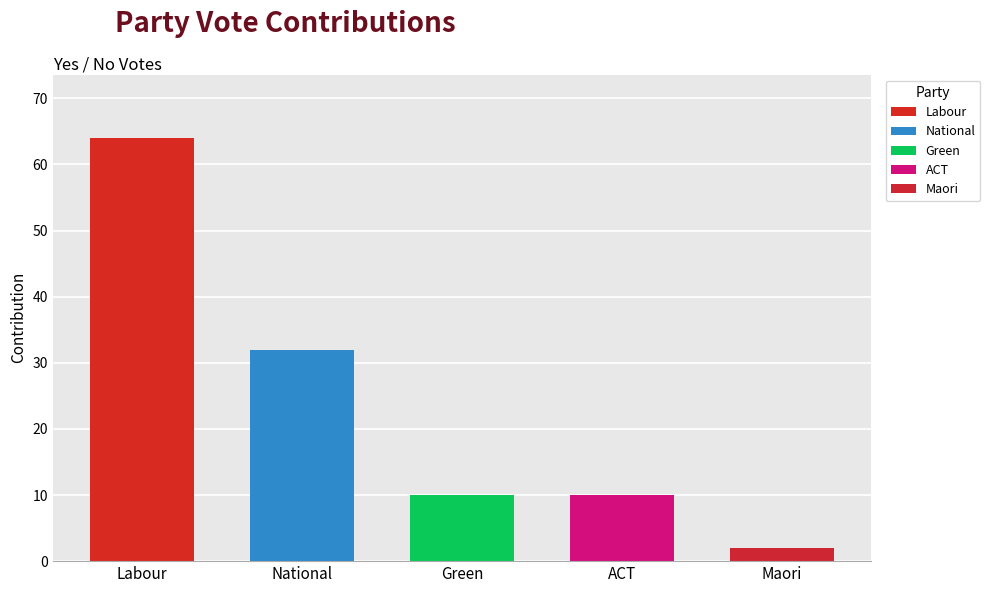

Which has a higher value, National or Maori?

National